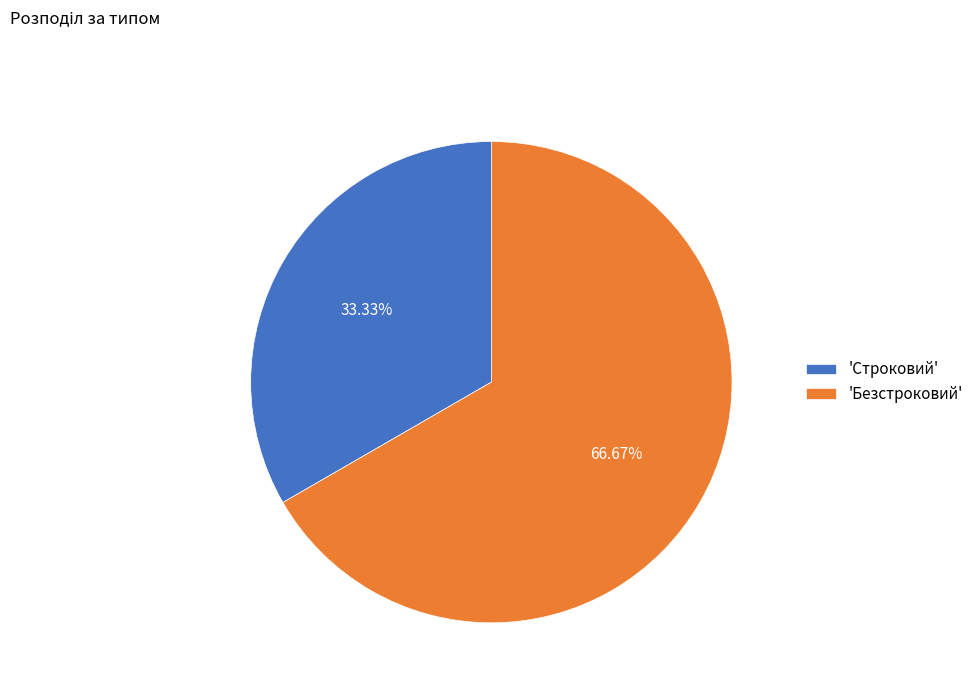

How many slices are in this pie chart?

2